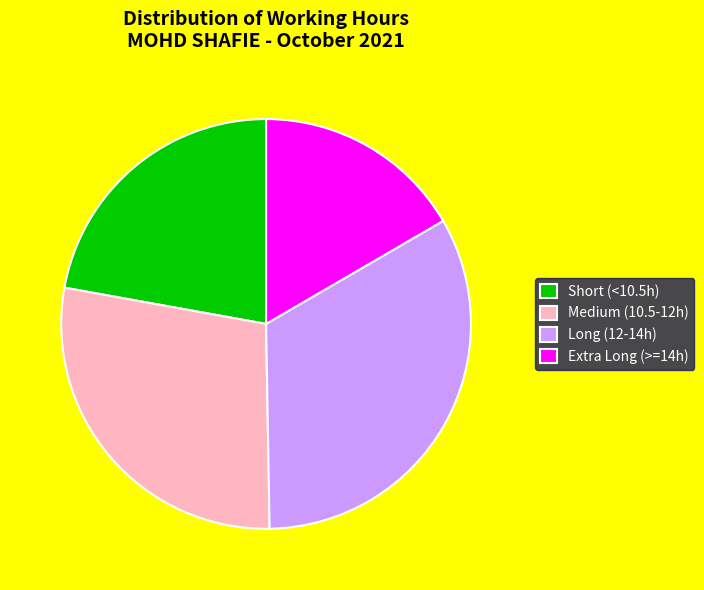

Combined, do Medium (10.5-12h) and Extra Long (>=14h) account for over 50%?

No